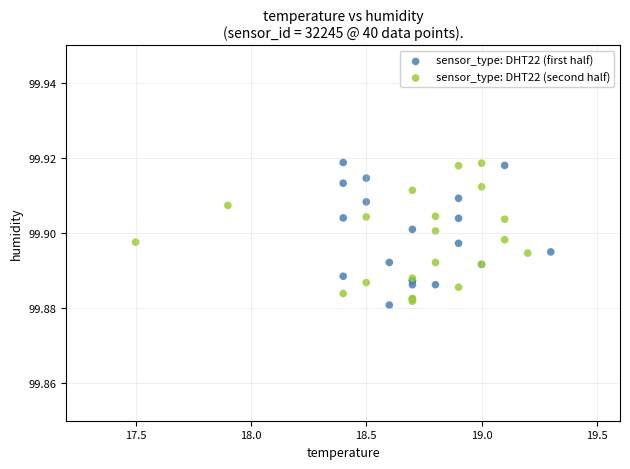

What are all the series names shown in the legend?

sensor_type: DHT22 (first half), sensor_type: DHT22 (second half)